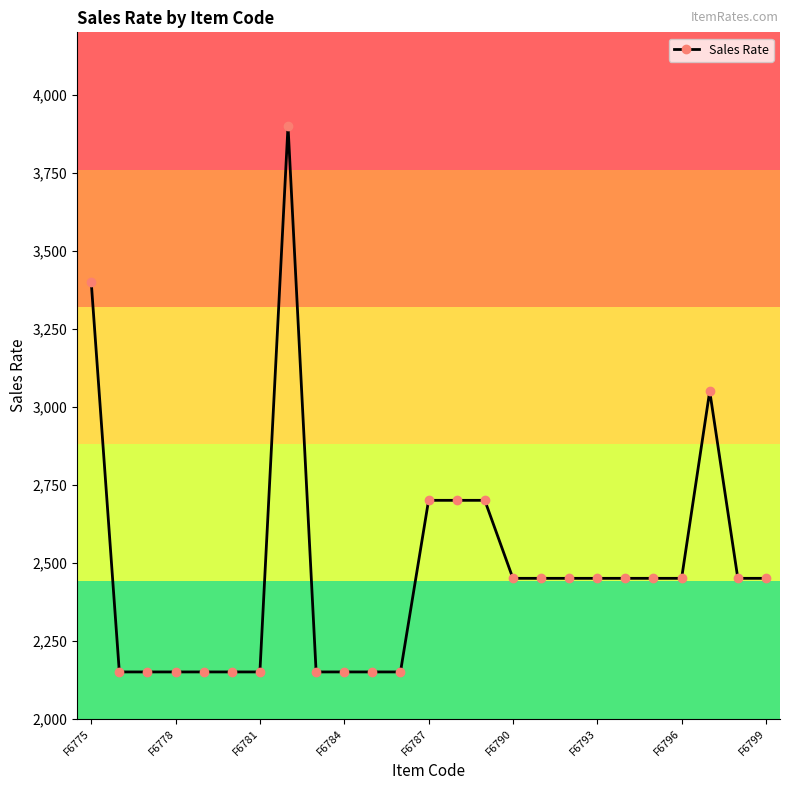

What is the maximum value shown in the chart?

3900